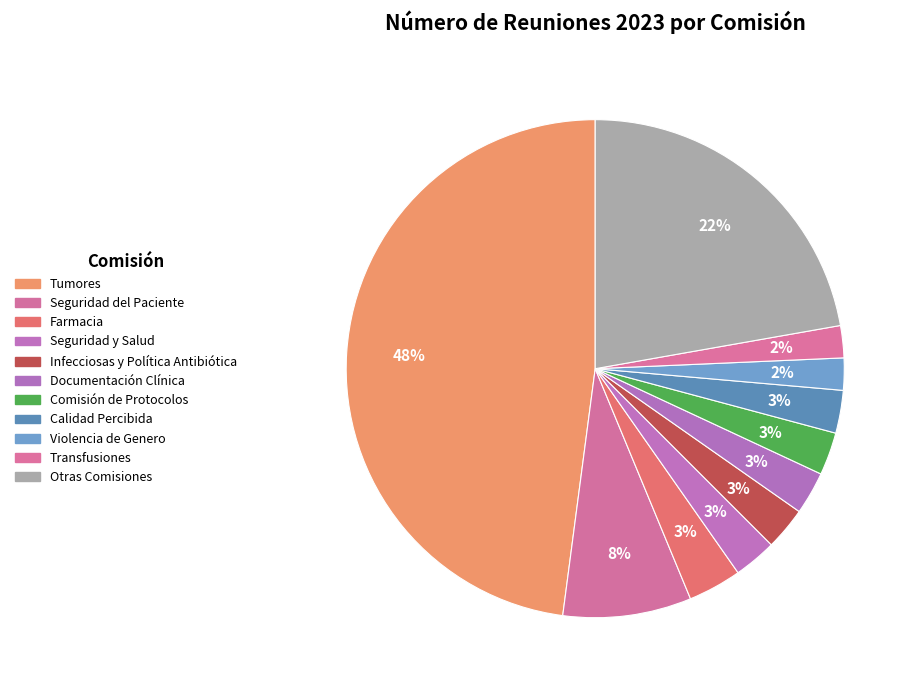

True or false: Comisión de Protocolos accounts for 3% of the total.

True